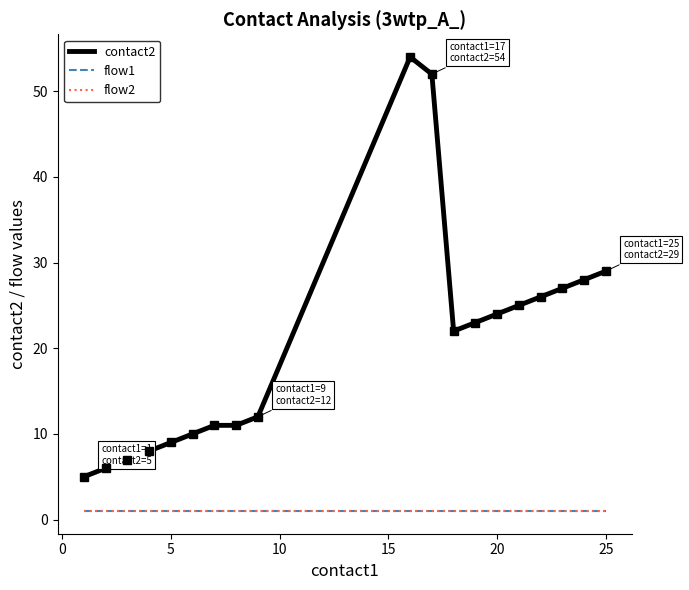

True or false: flow2 and contact2 cross at least once.

False